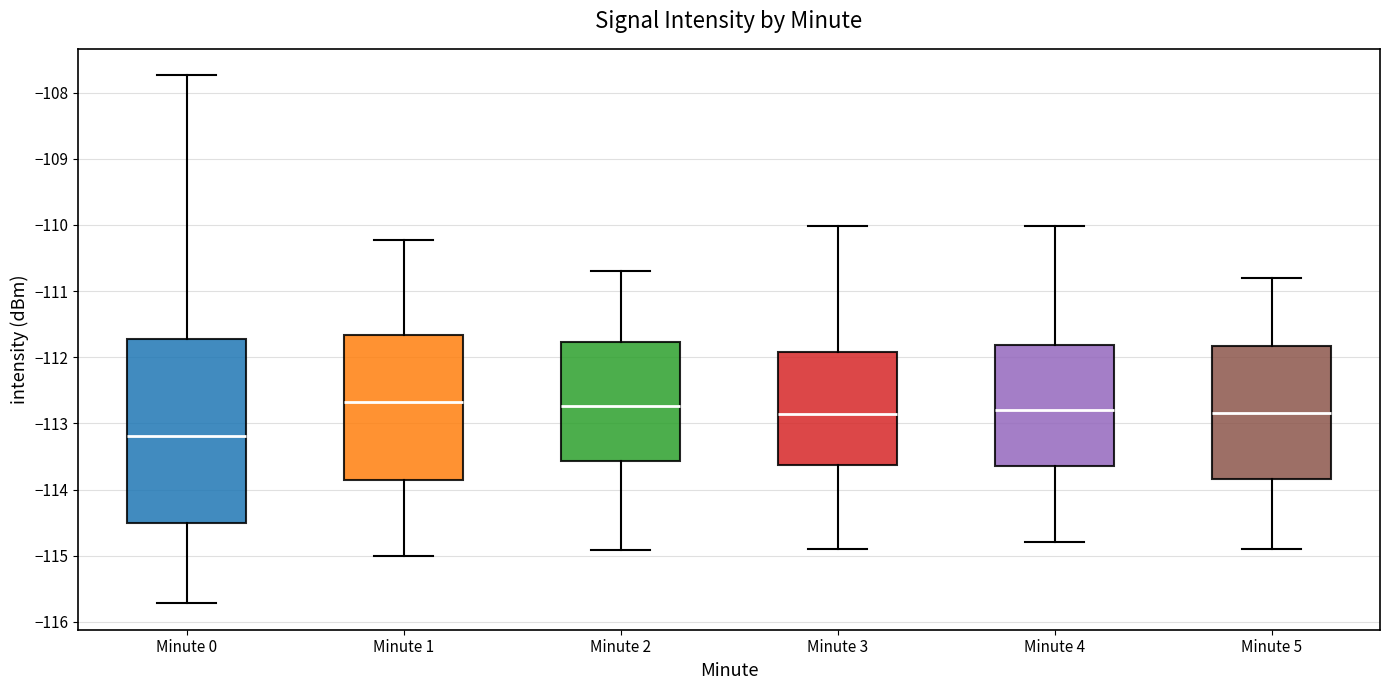

Which box is the tallest, from its lower edge to its upper edge?

Minute 0